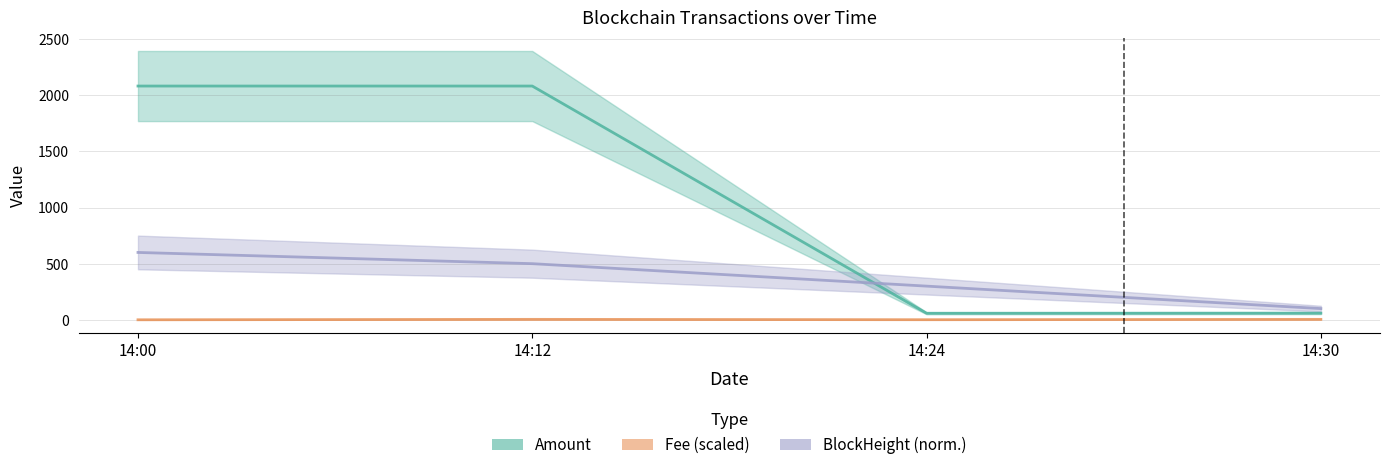

What is the spread (max minus min) of values at 14:00?

2082.0